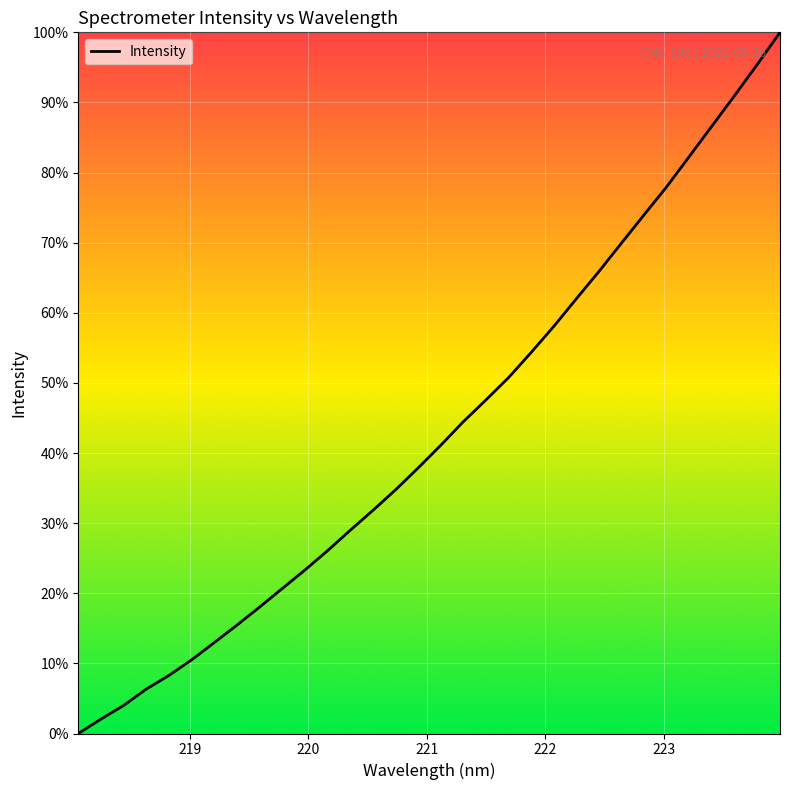

Which category has the highest value across all series?

223.9802